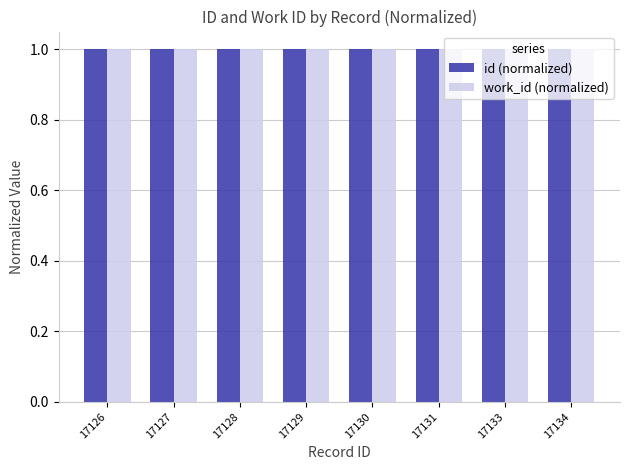

What is the maximum value shown in the chart?

1.0